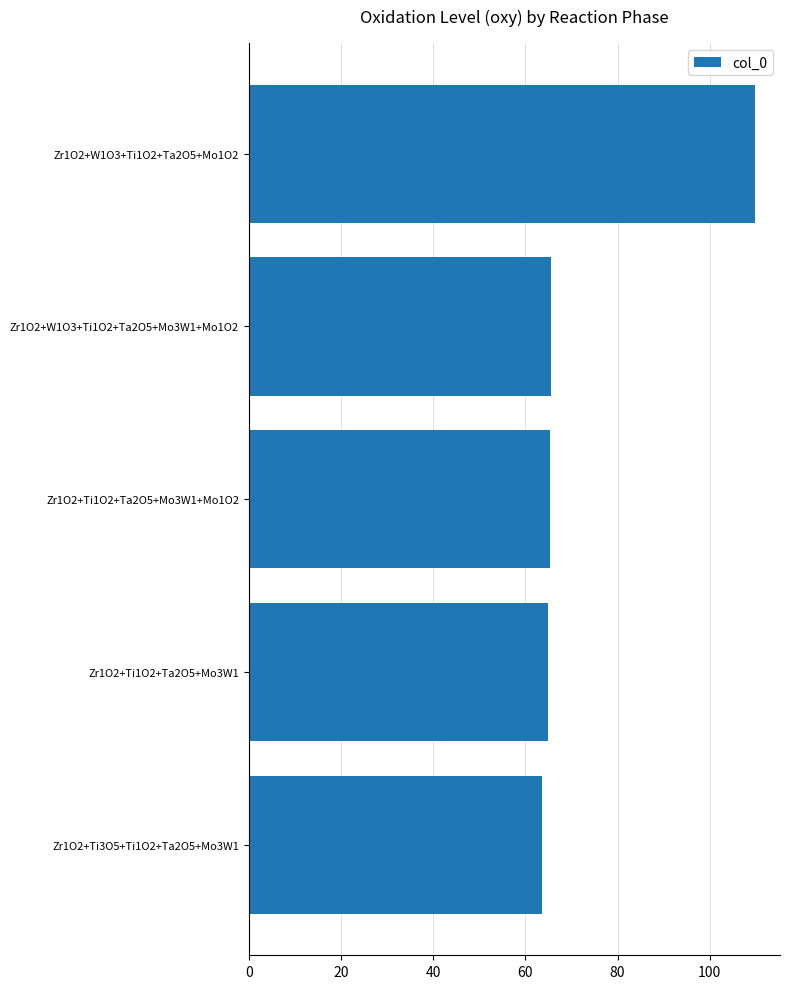

What is the average value?

73.8